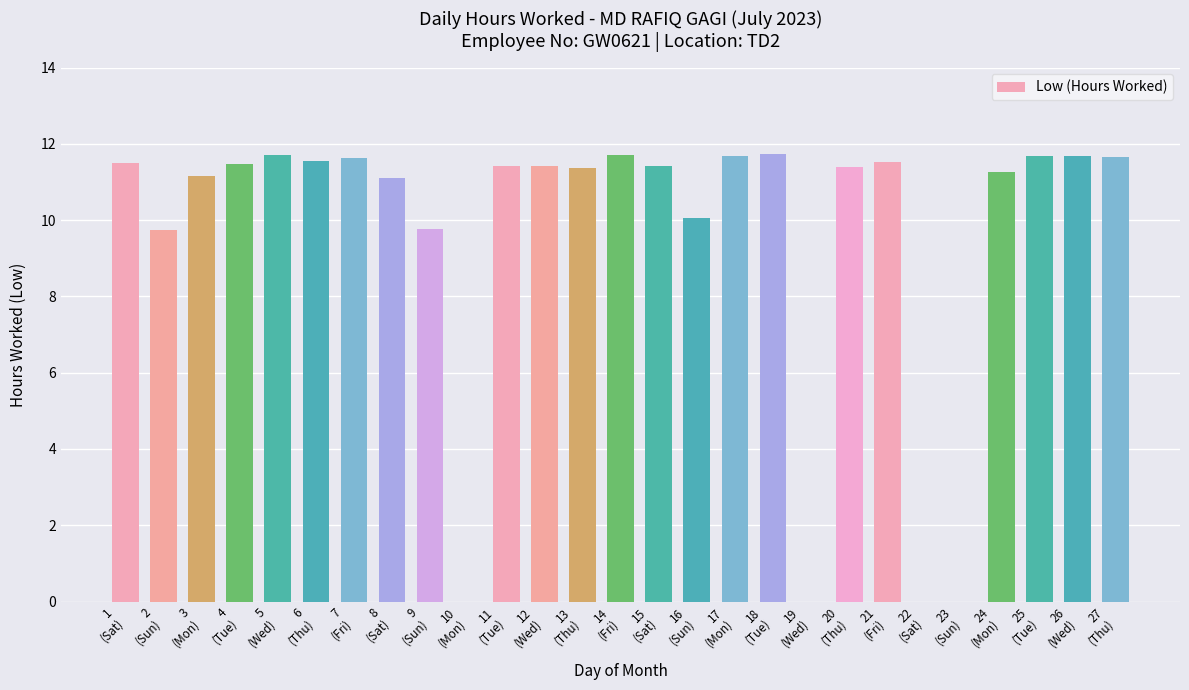

What is the sum of all values?

259.6